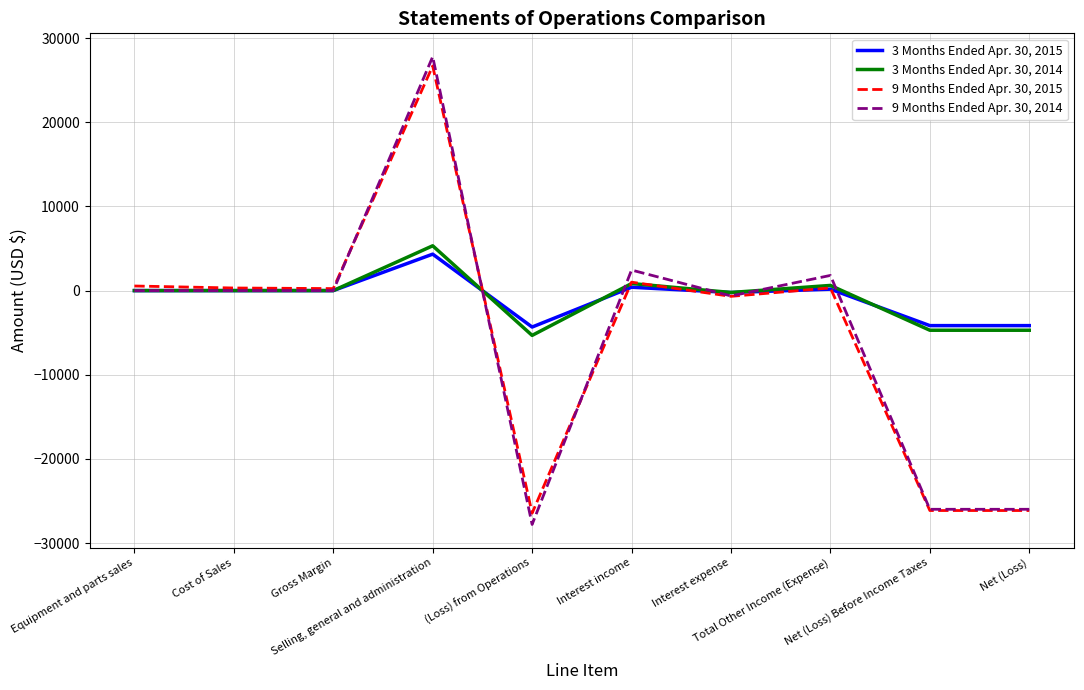

Is this an area chart (filled region under the line)?

No